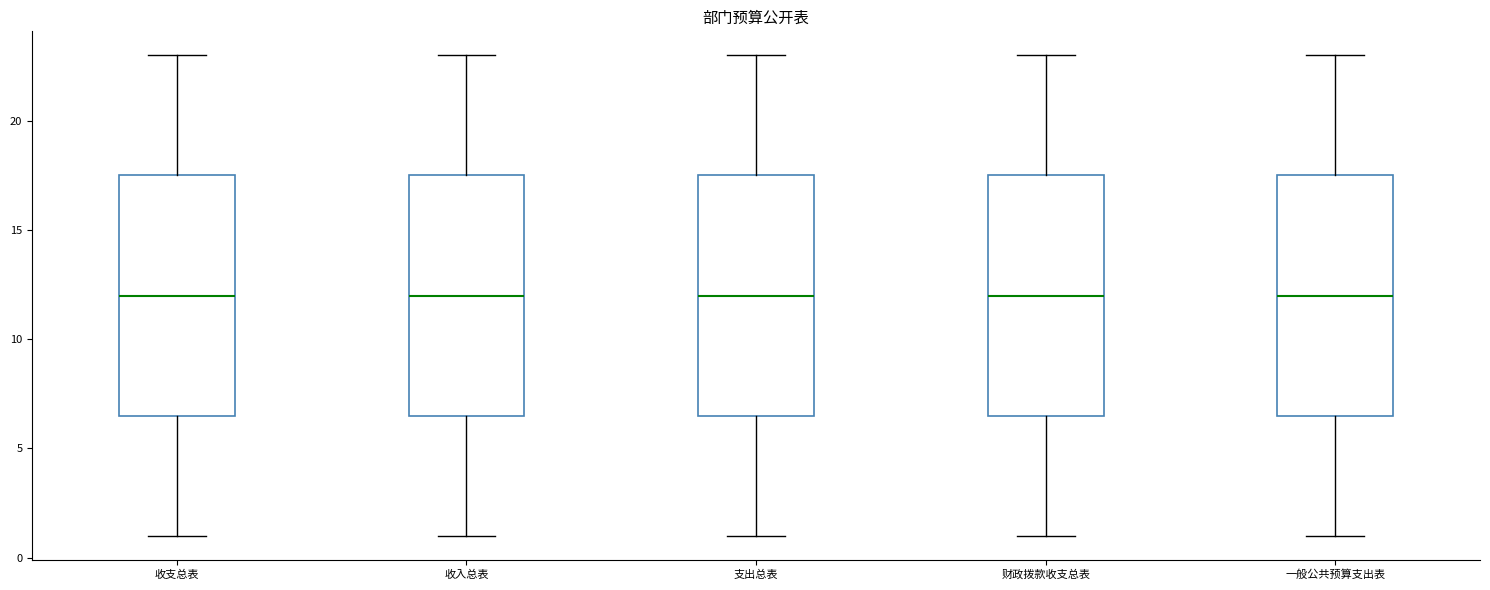

Reading left to right, read every box against the y-axis: the position of its median line, the range the box covers, and the ends of its whiskers. The values are not printed on the chart, so give them approximately, as read against the axis.

收支总表: median 12.0, box 6.5 to 17.5, whiskers 1.0 to 23.0
收入总表: median 12.0, box 6.5 to 17.5, whiskers 1.0 to 23.0
支出总表: median 12.0, box 6.5 to 17.5, whiskers 1.0 to 23.0
财政拨款收支总表: median 12.0, box 6.5 to 17.5, whiskers 1.0 to 23.0
一般公共预算支出表: median 12.0, box 6.5 to 17.5, whiskers 1.0 to 23.0